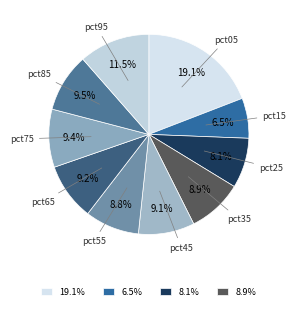

How many segments does this pie chart have?

10